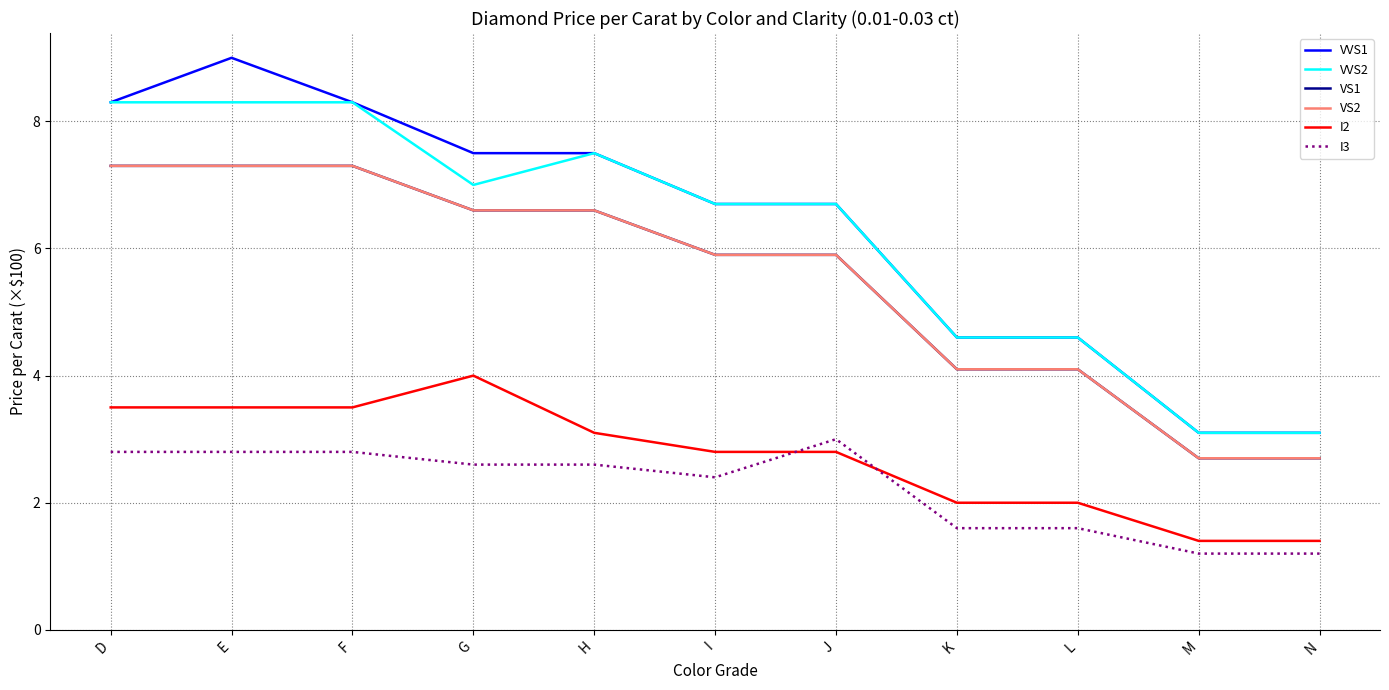

Is this an area chart (filled region under the line)?

No